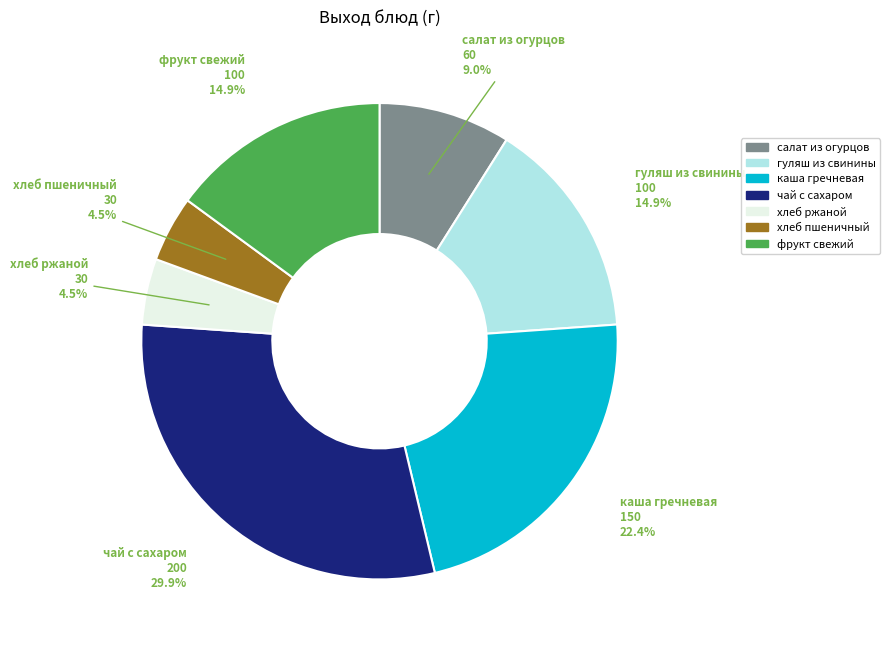

Does any single category account for the majority?

No